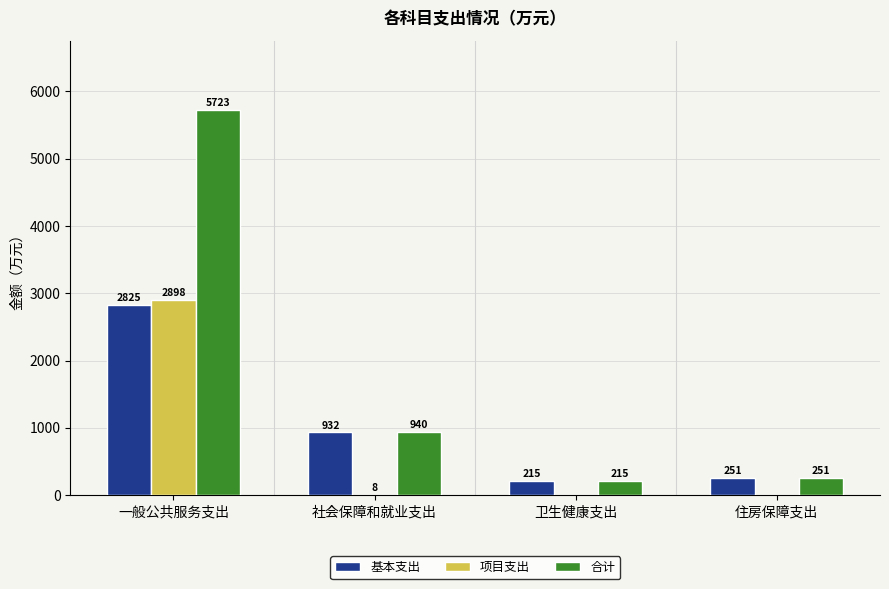

Between 一般公共服务支出 and 卫生健康支出, which series saw the biggest shift?

合计